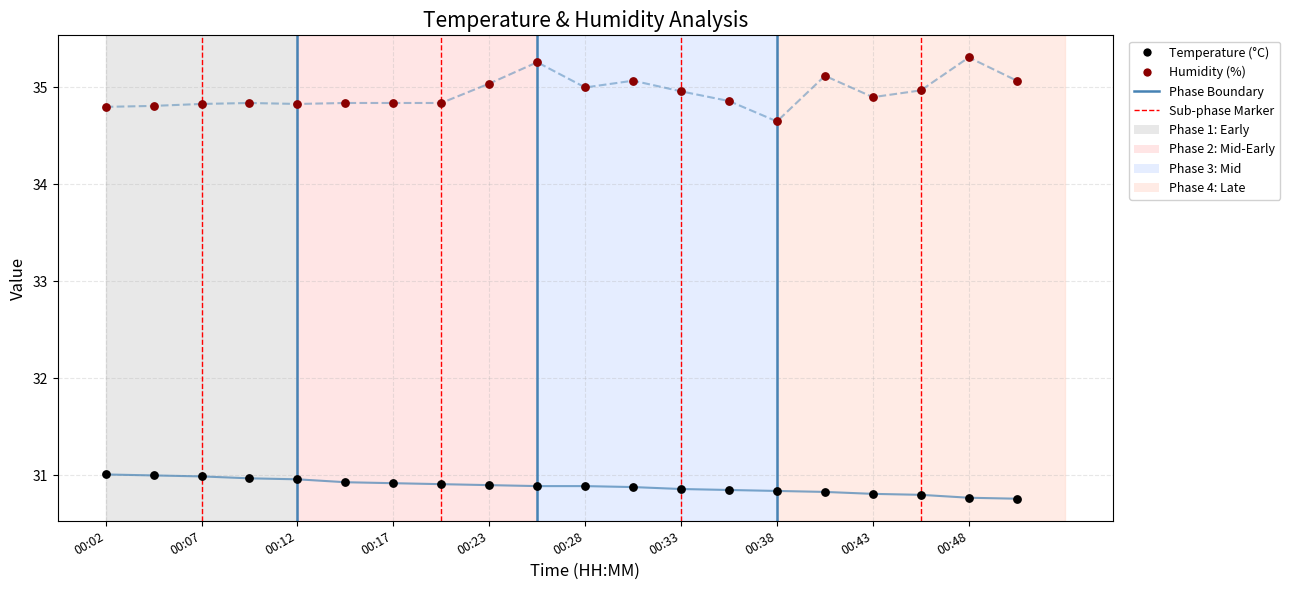

Which series contains the lowest Y value?

Temperature (°C)